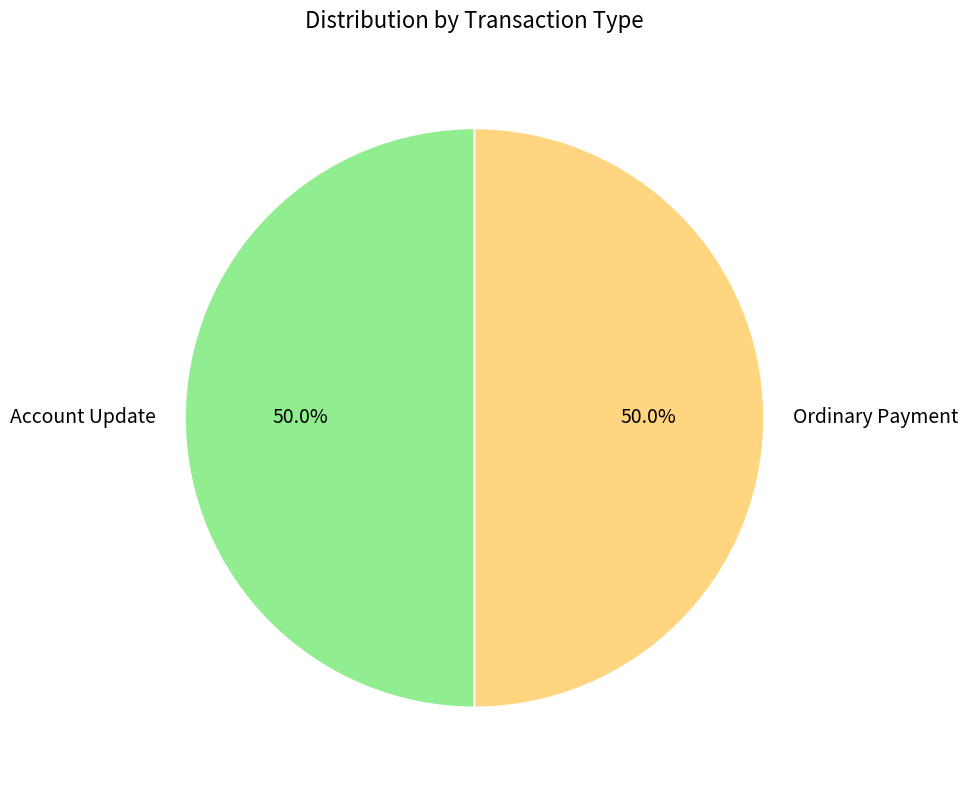

What percentage is NOT represented by Account Update?

50.0%